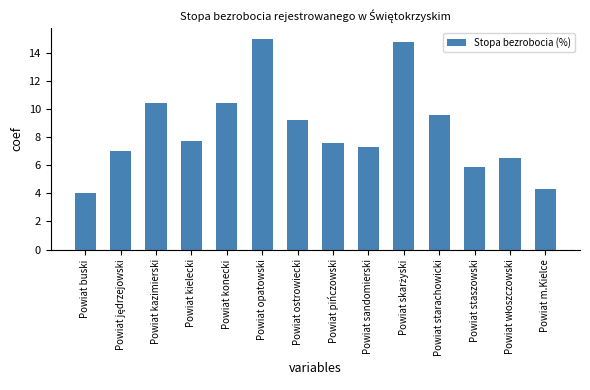

Count the number of categories in the chart.

14